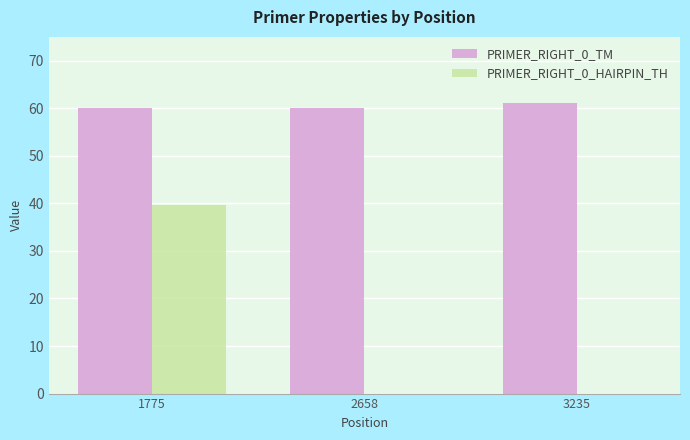

Reading left to right, list all the values displayed in this chart.

PRIMER_RIGHT_0_TM: 1775=60.0	2658=60.0	3235=61.1
PRIMER_RIGHT_0_HAIRPIN_TH: 1775=39.7	2658=0.0	3235=0.0